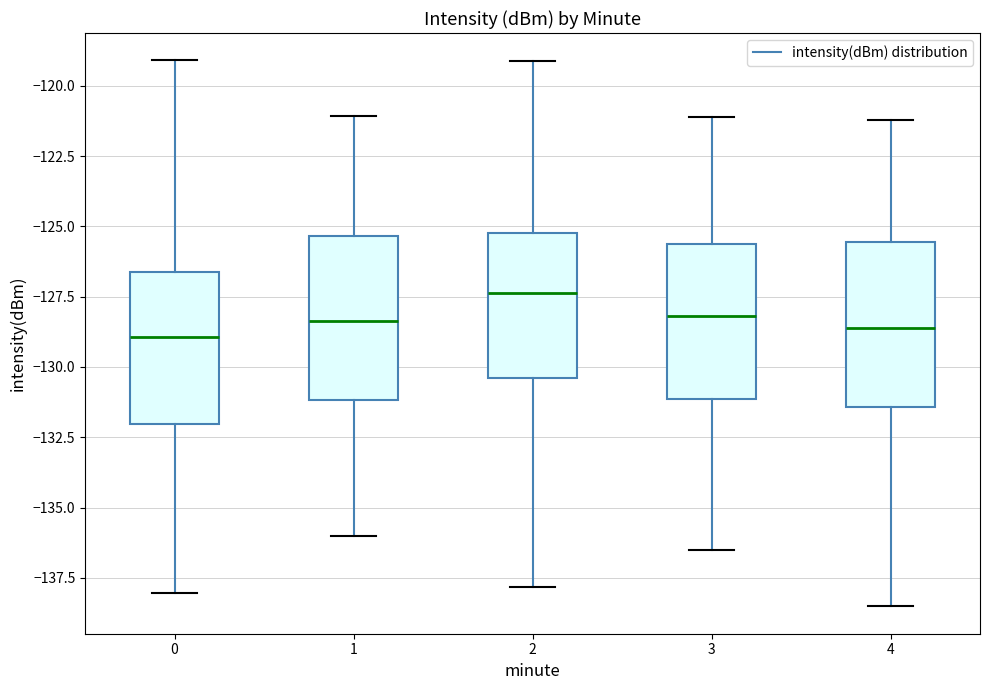

Where does the upper whisker of the box at x = 2 end on the y-axis? The values are not printed on the chart, so give them approximately, as read against the axis.

-119.0